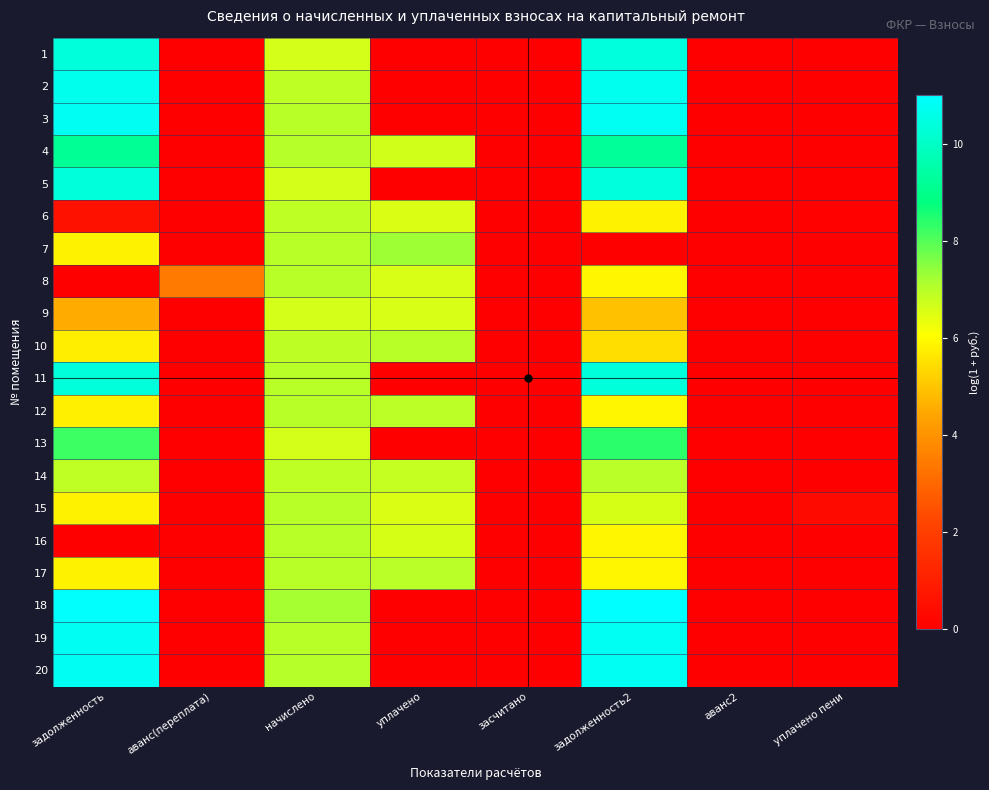

How many categories are shown in the chart?

8